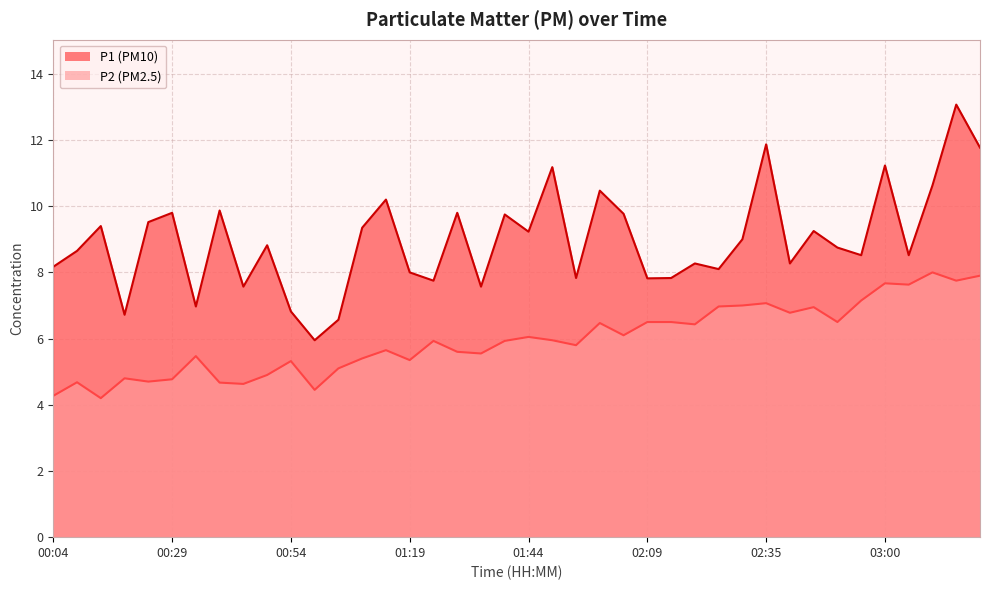

What is the spread (max minus min) of values at 01:59?

4.0